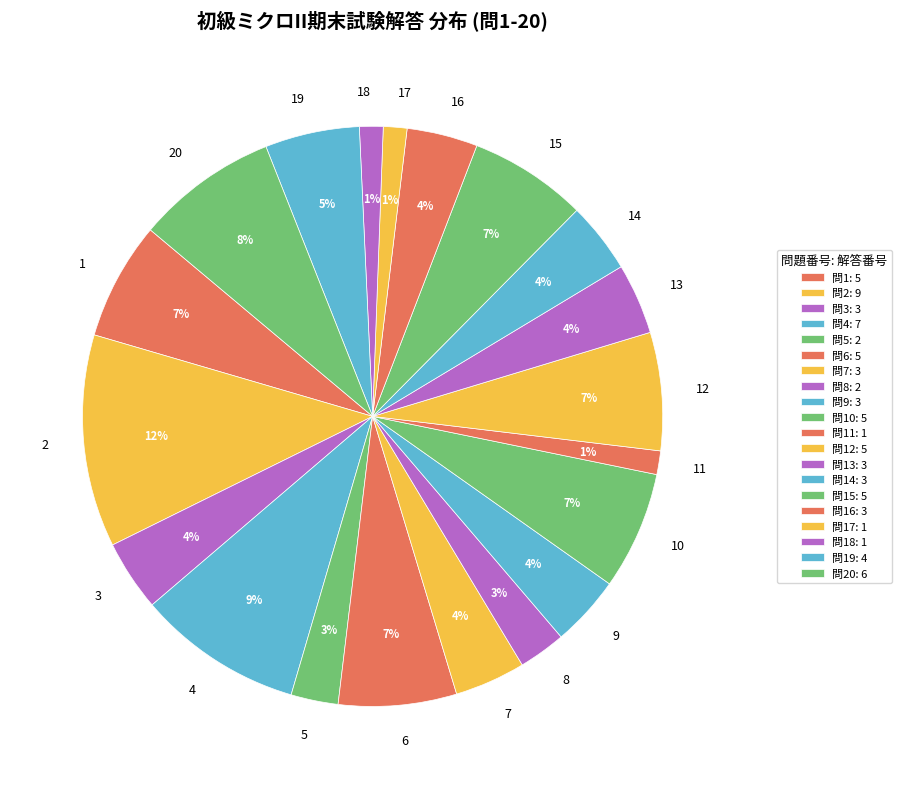

Which has a higher value, 2 or 9?

2